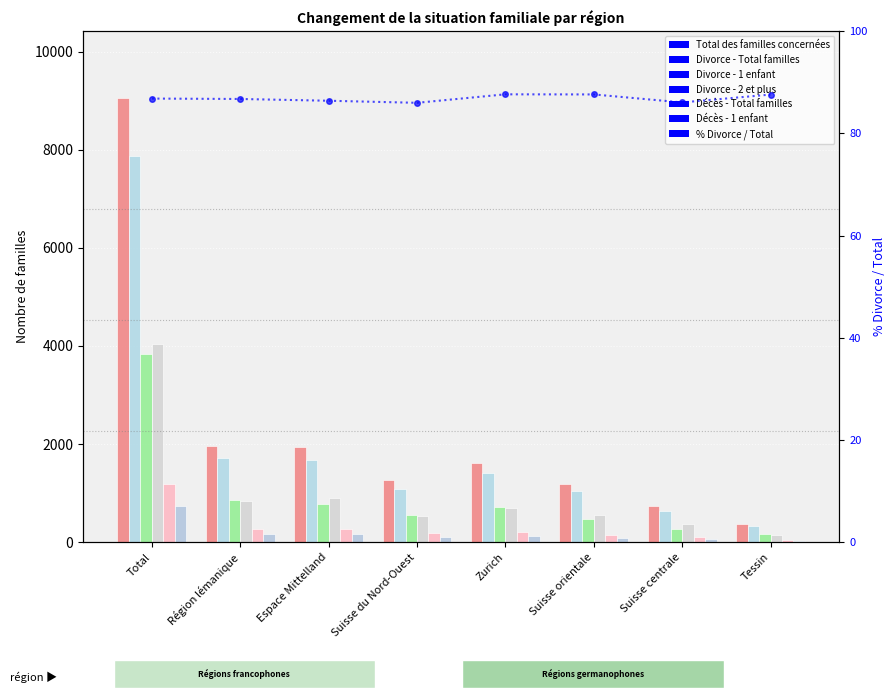

What is the approximate value of Total des familles concernées at Zurich?

1603